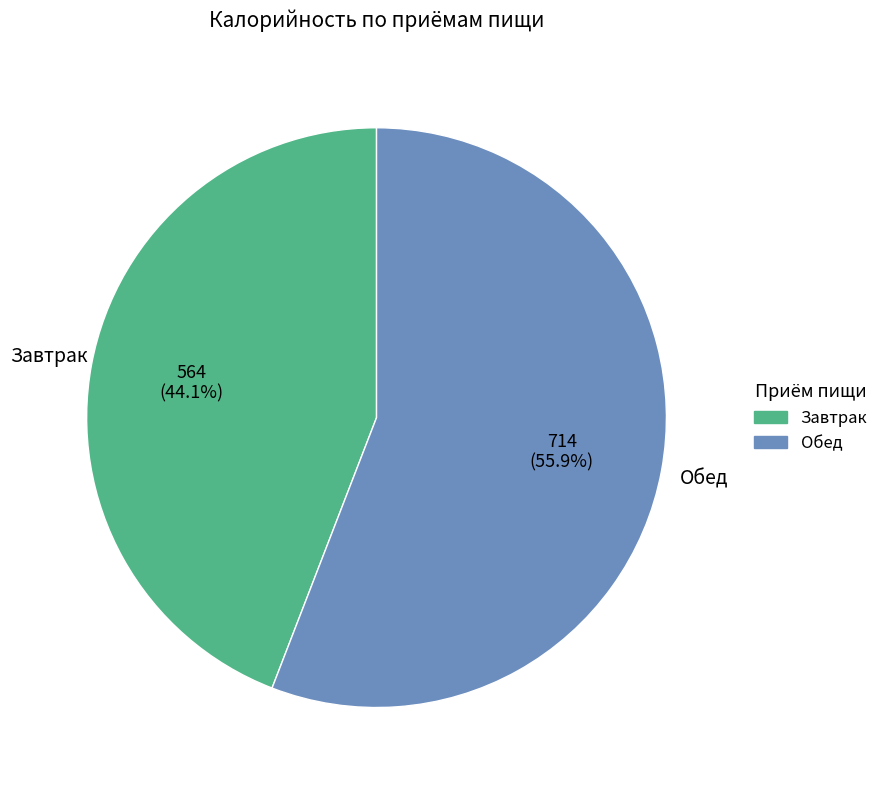

How many segments does this pie chart have?

2